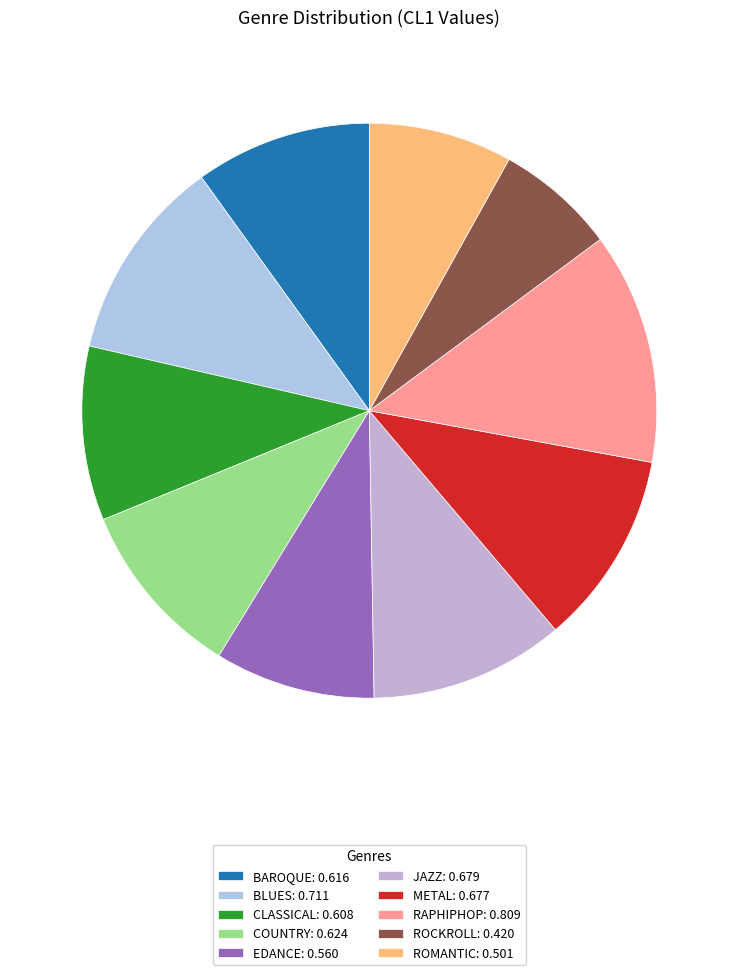

Rank the categories by value from highest to lowest.

RAPHIPHOP, BLUES, JAZZ, METAL, COUNTRY, BAROQUE, CLASSICAL, EDANCE, ROMANTIC, ROCKROLL